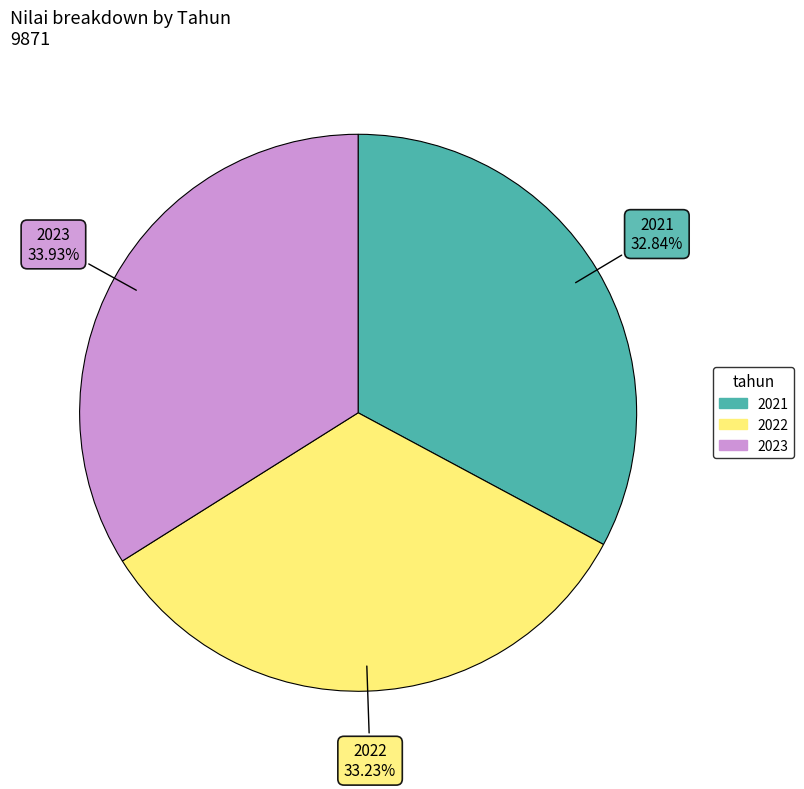

To the nearest percent, what portion does 2023 represent?

34%